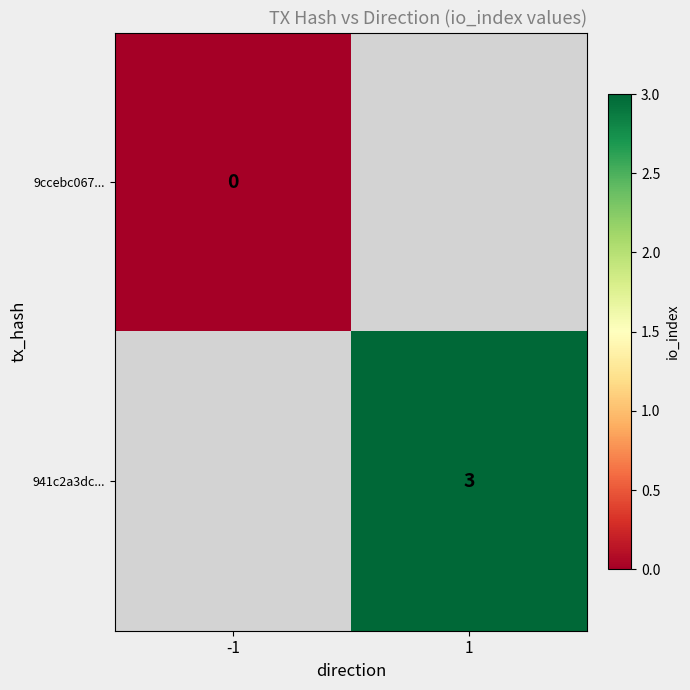

Is it true that 941c2a3dc... equals 5 at 1?

False